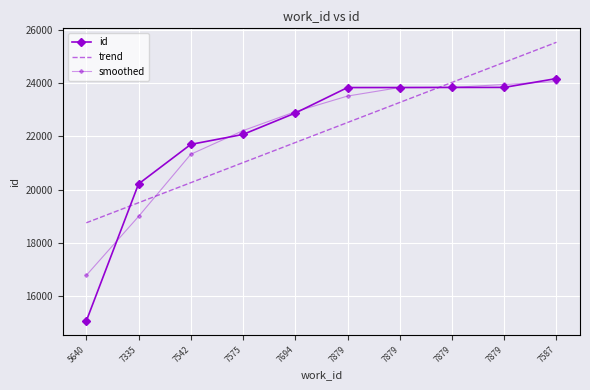

What is the difference between the second highest and minimum values in the id series?

8764.0